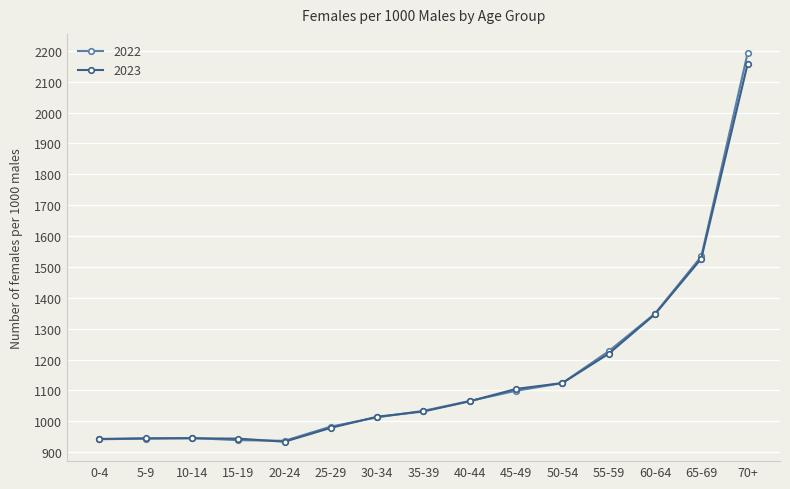

What is the sum of all 2023 values?

17281